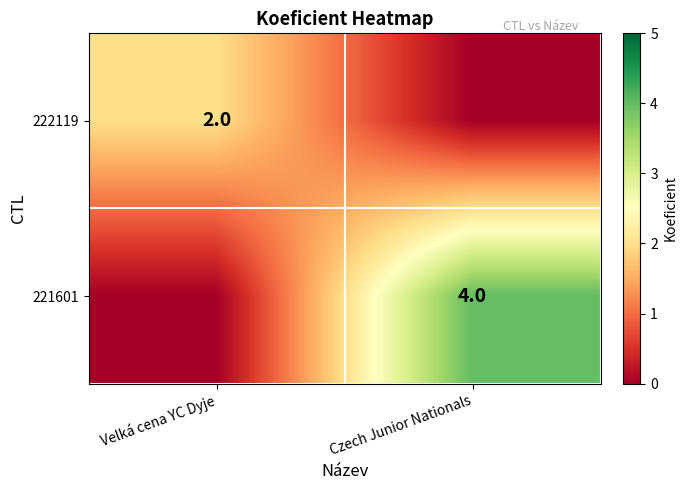

Is the value of 222119 at Velká cena YC Dyje greater than the value of 221601 at Czech Junior Nationals?

No